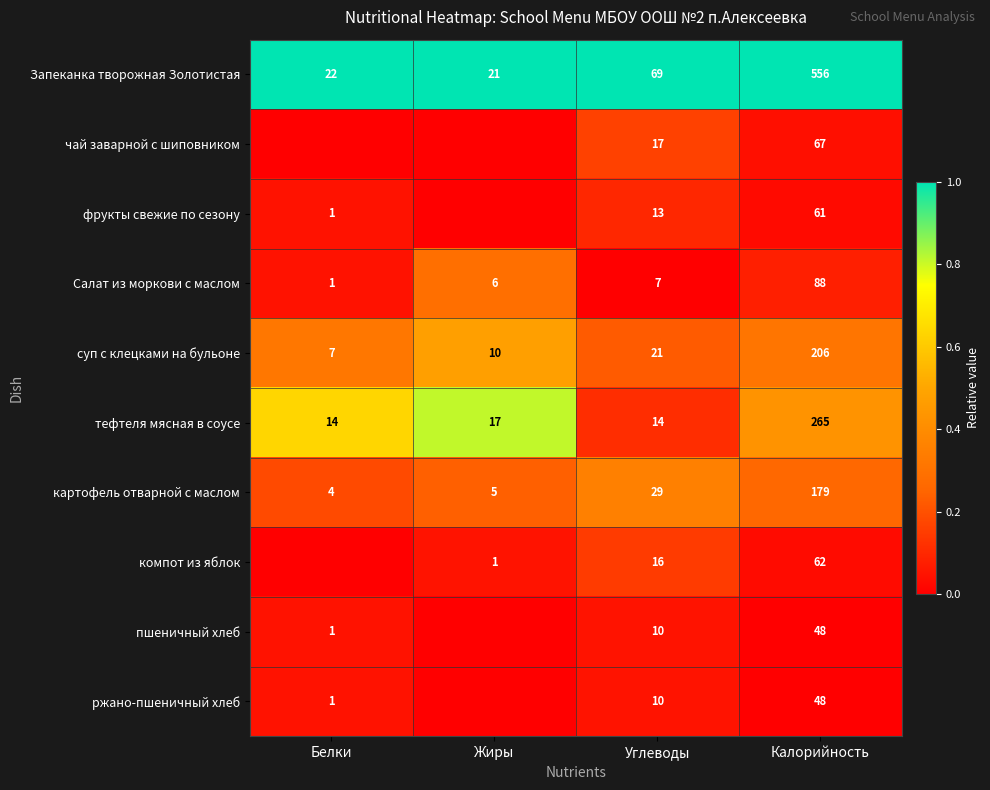

Is it true that Запеканка творожная Золотистая equals 1.4 at Калорийность?

False